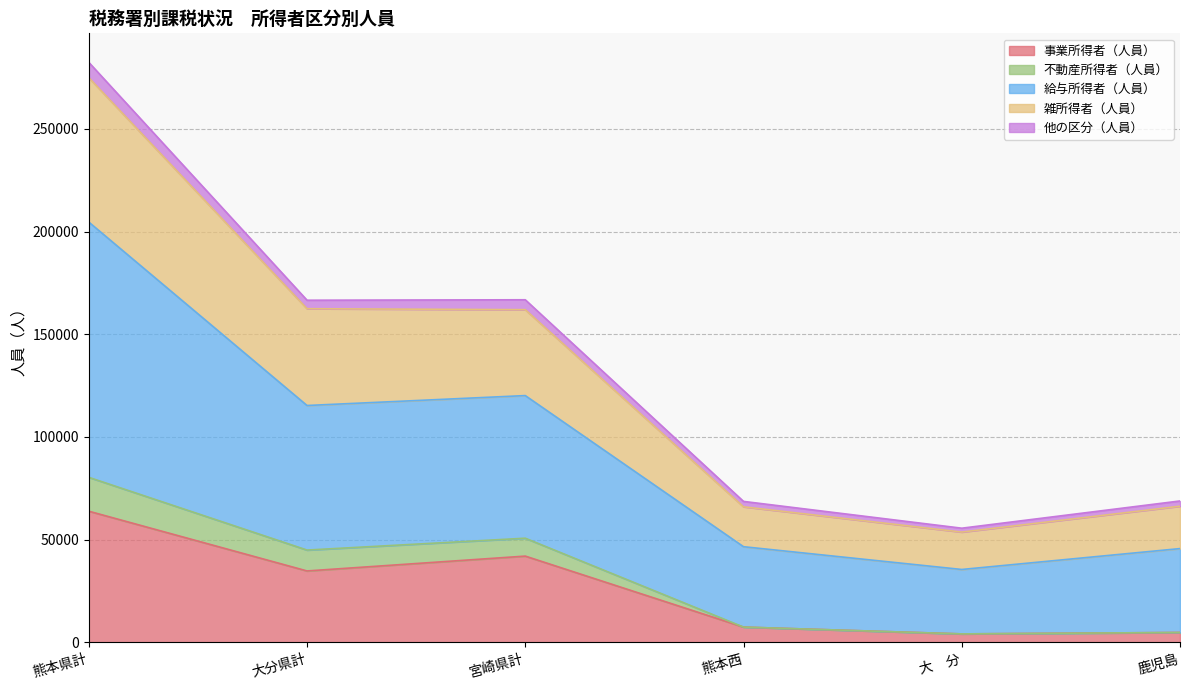

At which category is the sum across all series the highest?

熊本県計